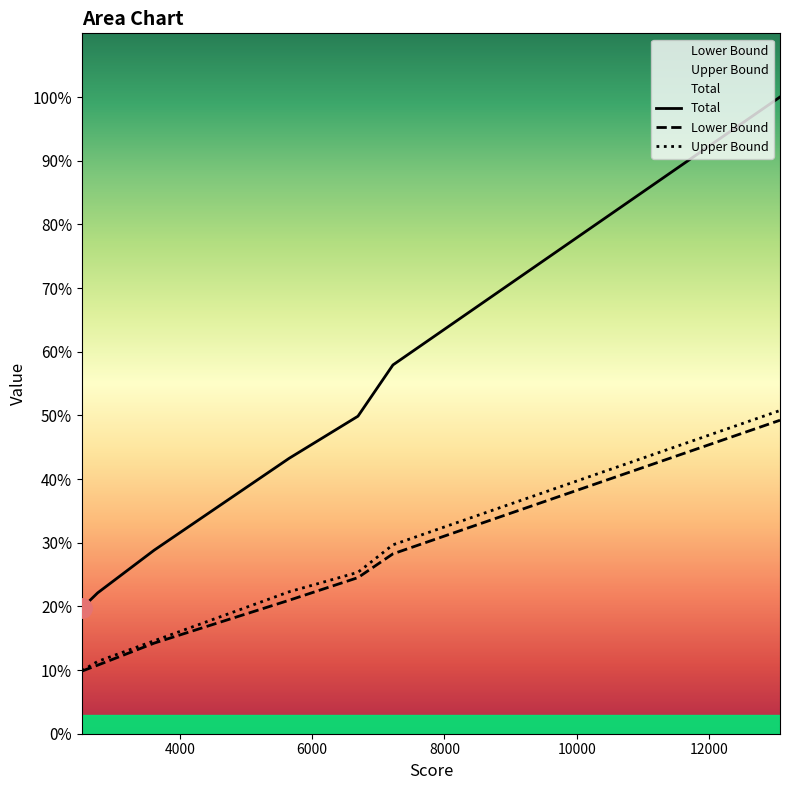

True or false: Lower Bound and Upper Bound cross at least once.

False